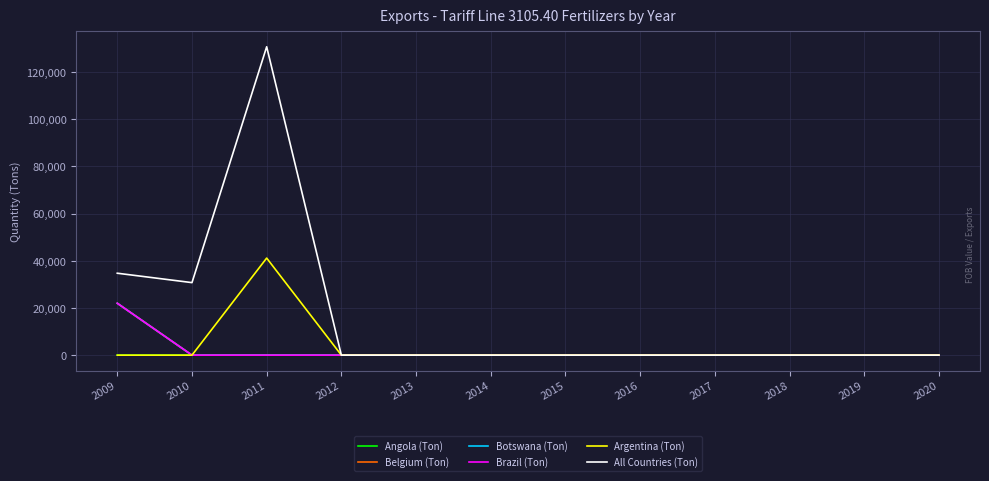

Where is the first local maximum for Argentina (Ton)?

2011